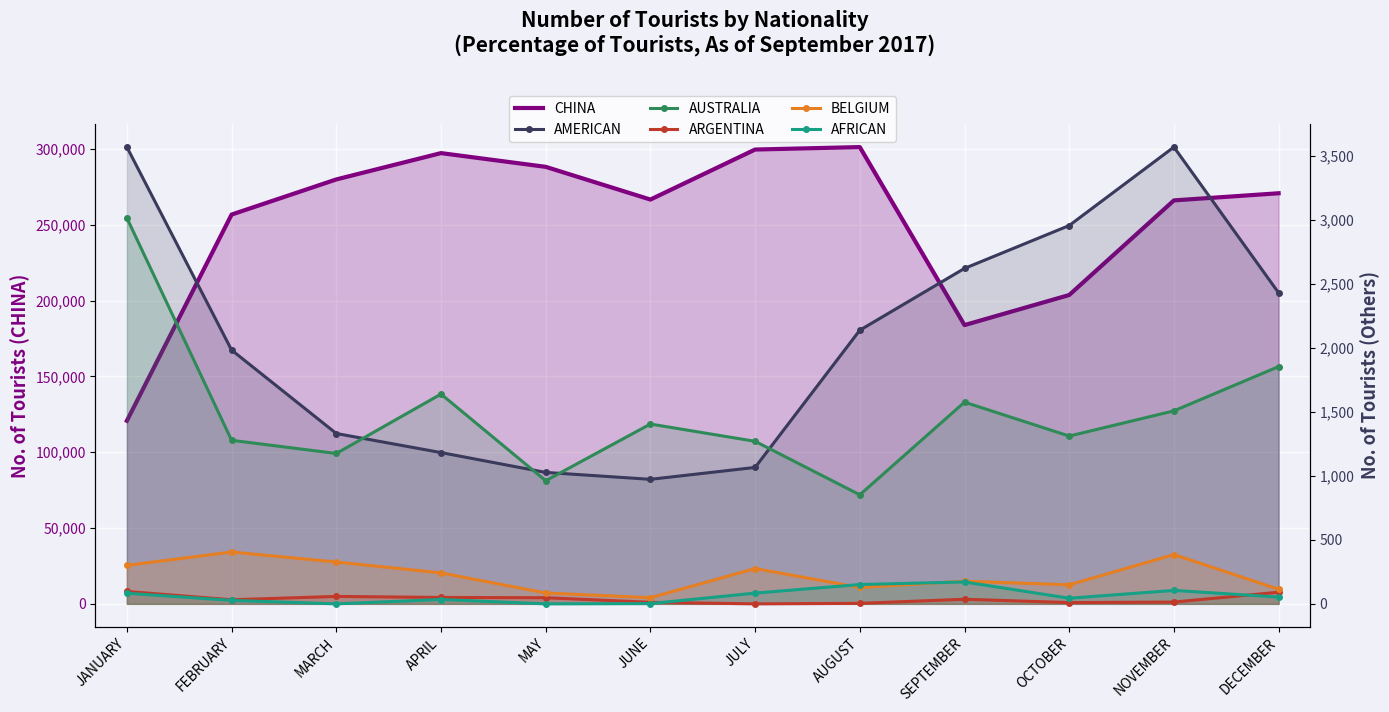

True or false: CHINA has more than 0 points higher than both neighbors.

True